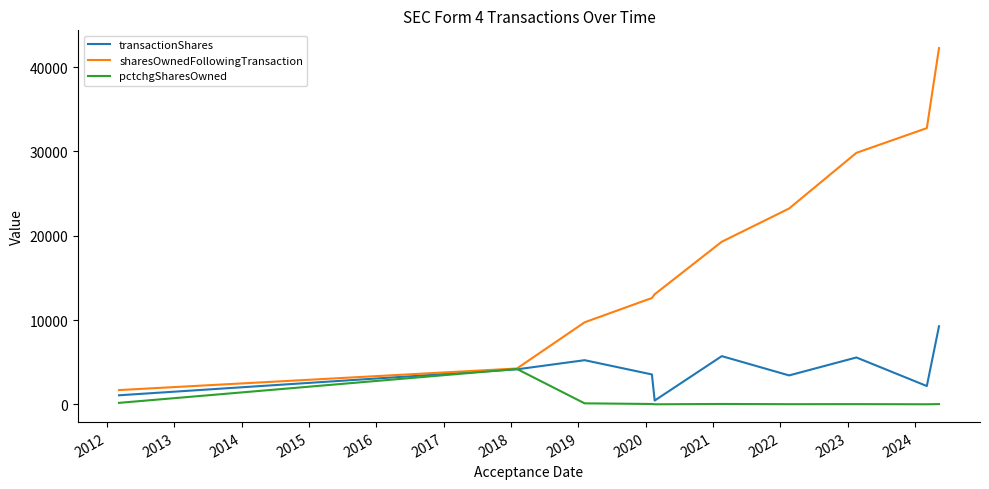

Which series has the largest range (max minus min)?

sharesOwnedFollowingTransaction